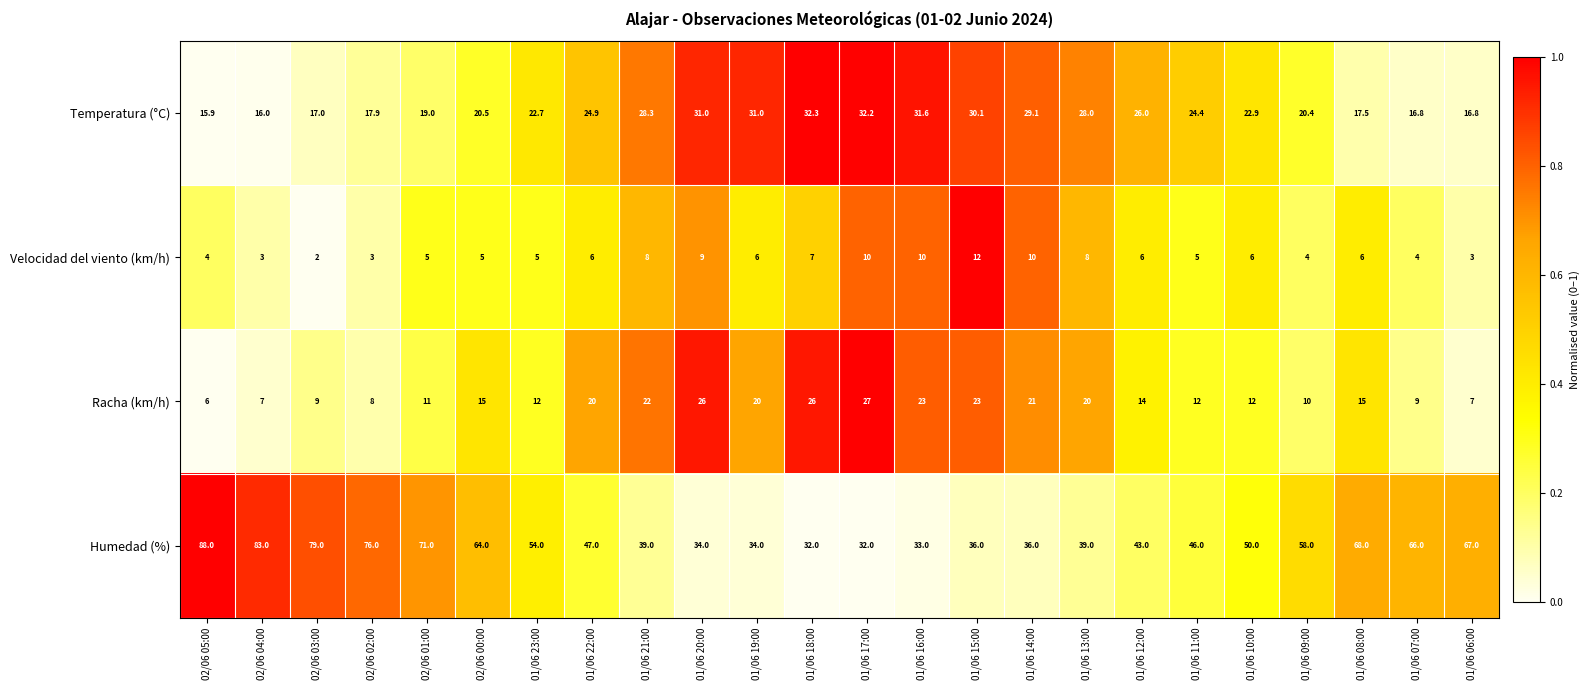

What is the total value across all series at 01/06 22:00?

97.9